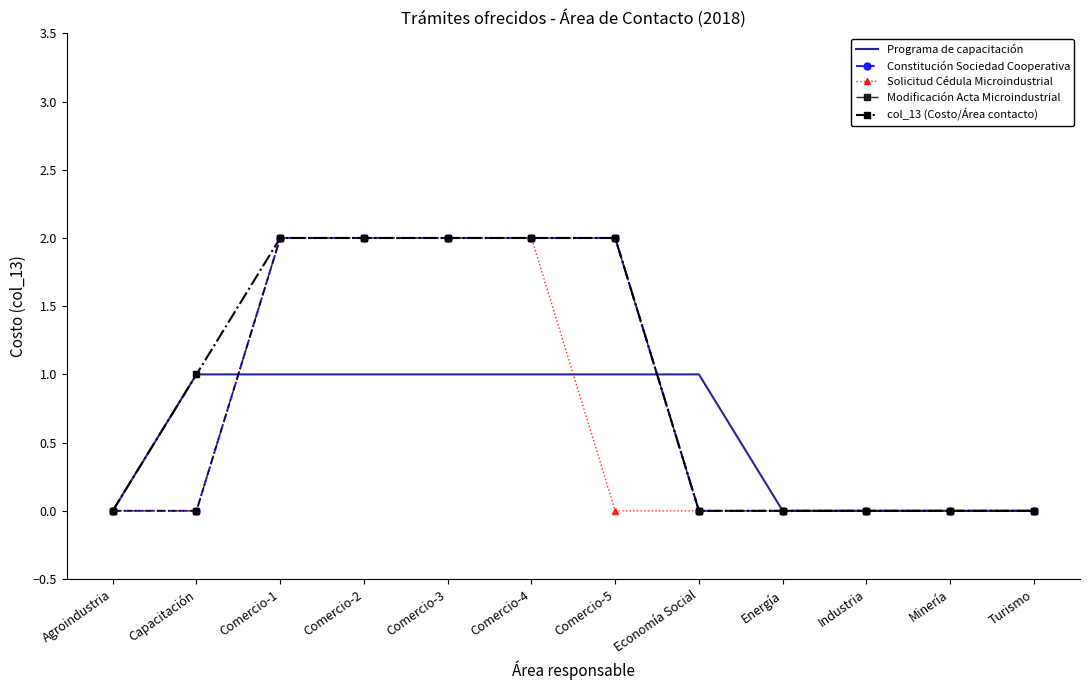

Read the Solicitud Cédula Microindustrial value at Comercio-1.

2